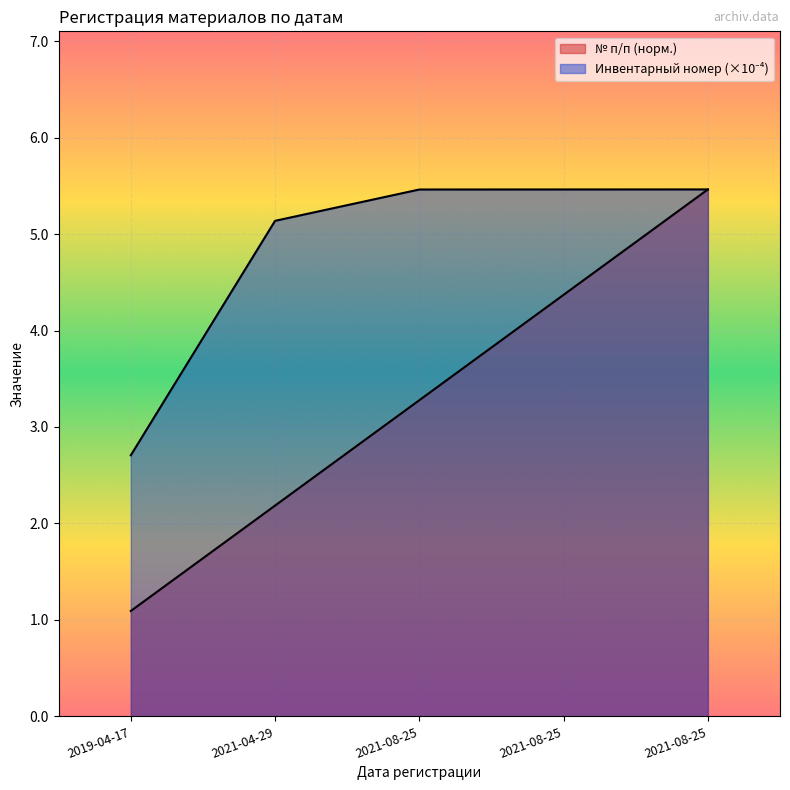

What is the sum of all Инвентарный номер values?

24.2